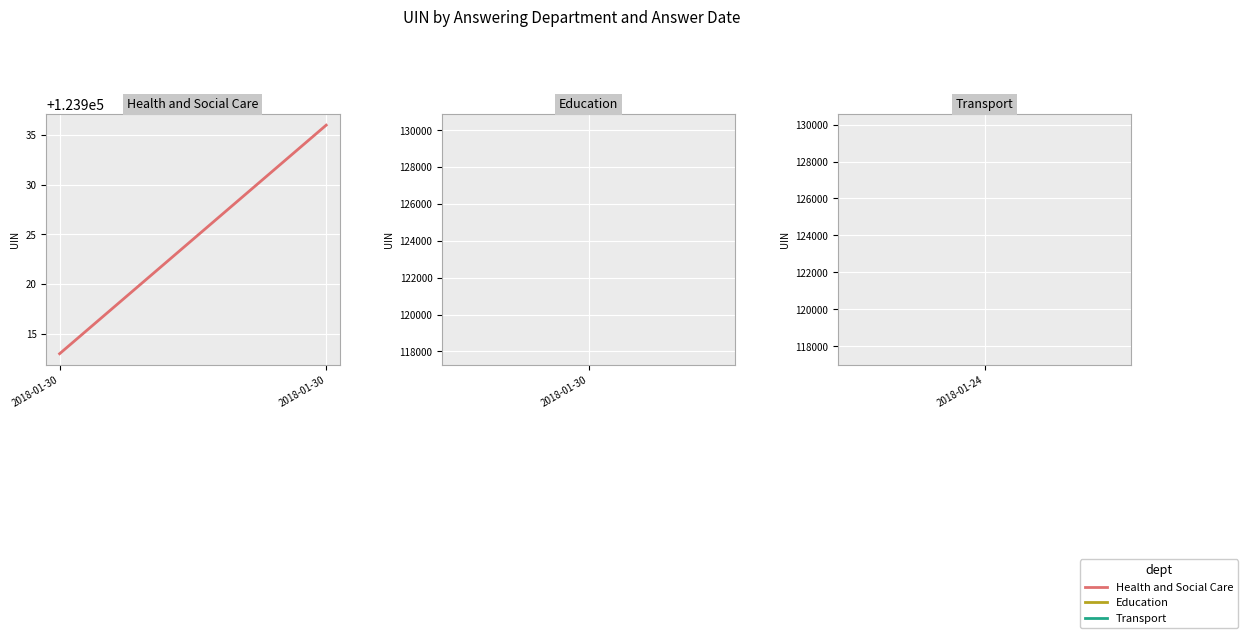

Rank the categories by value from lowest to highest.

2018-01-30, 2018-01-30